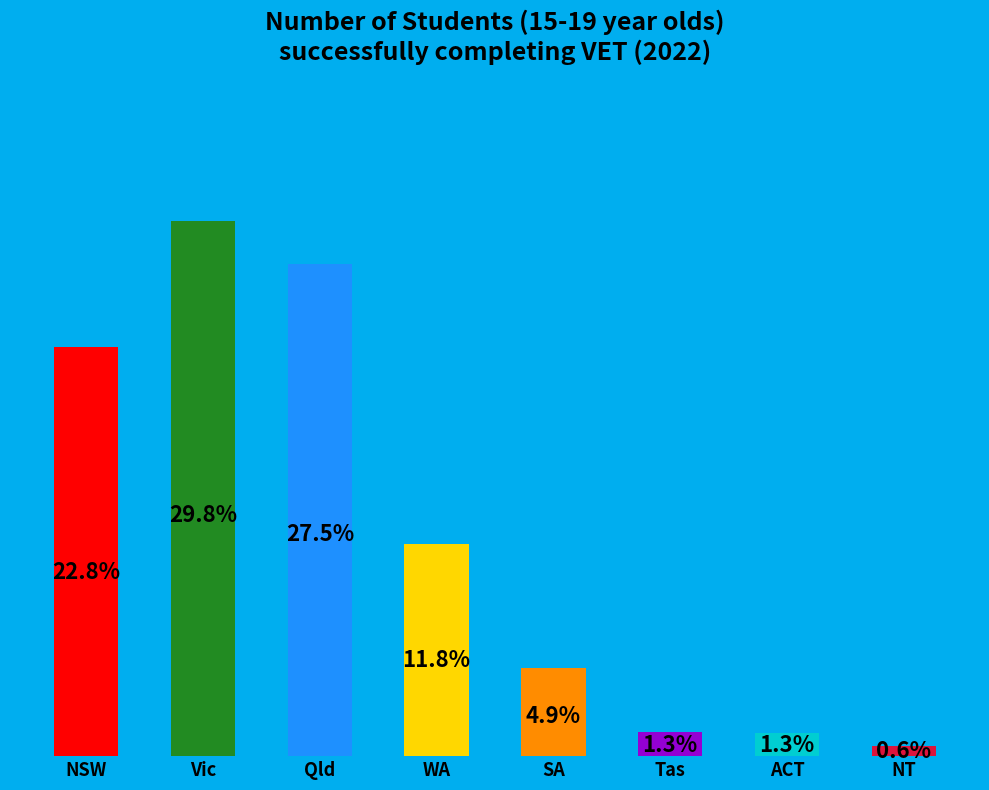

At which category does the chart reach its peak across all series?

Vic